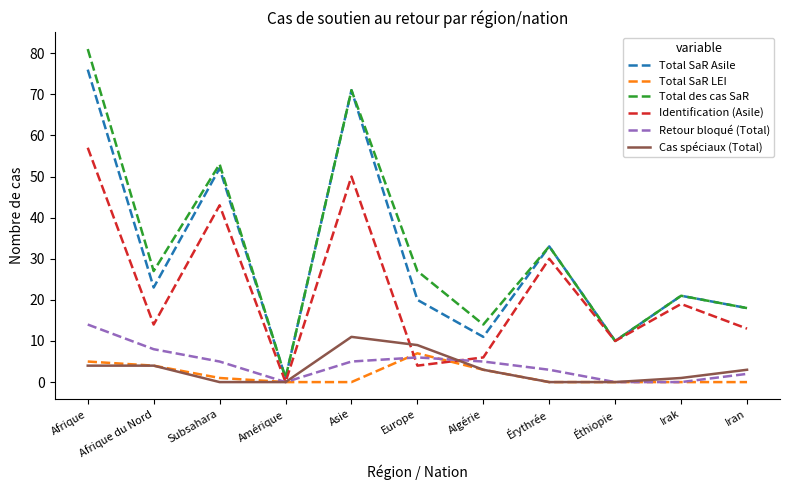

Is it true that Total SaR LEI equals 5 at Afrique?

True